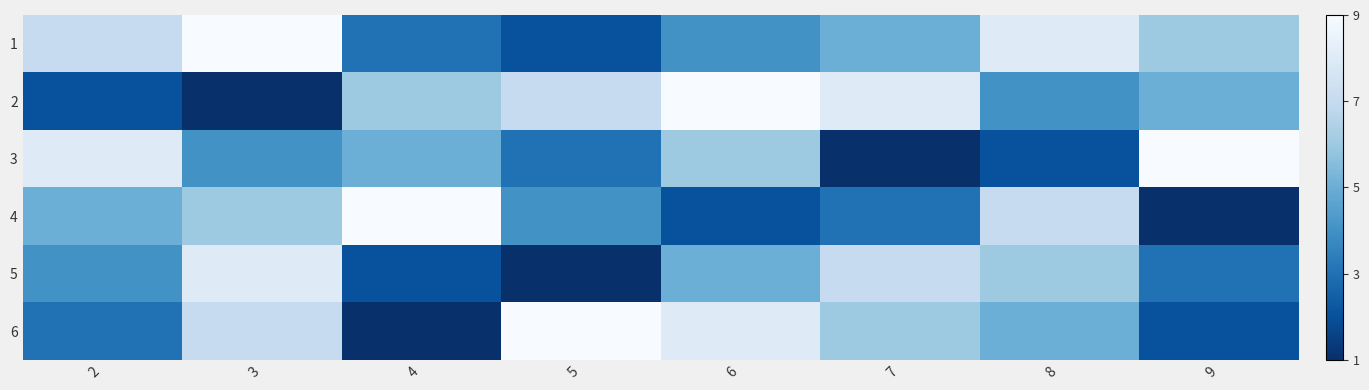

Reading left to right, extract all data points from this chart.

1: 2=7	3=9	4=3	5=2	6=4	7=5	8=8	9=6
2: 2=2	3=1	4=6	5=7	6=9	7=8	8=4	9=5
3: 2=8	3=4	4=5	5=3	6=6	7=1	8=2	9=9
4: 2=5	3=6	4=9	5=4	6=2	7=3	8=7	9=1
5: 2=4	3=8	4=2	5=1	6=5	7=7	8=6	9=3
6: 2=3	3=7	4=1	5=9	6=8	7=6	8=5	9=2